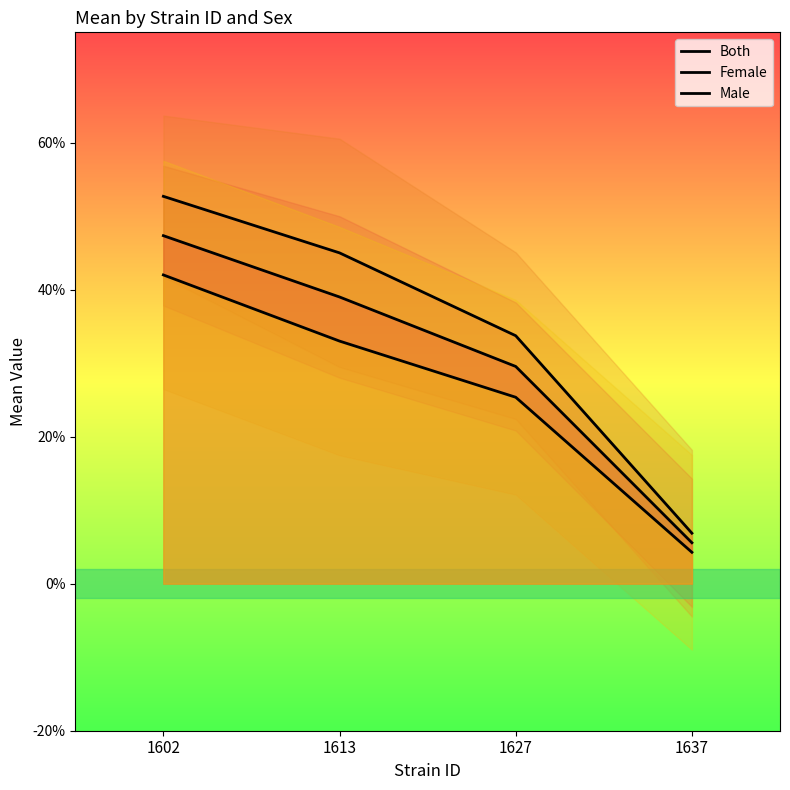

Which category has the lowest value in the Female series?

1637